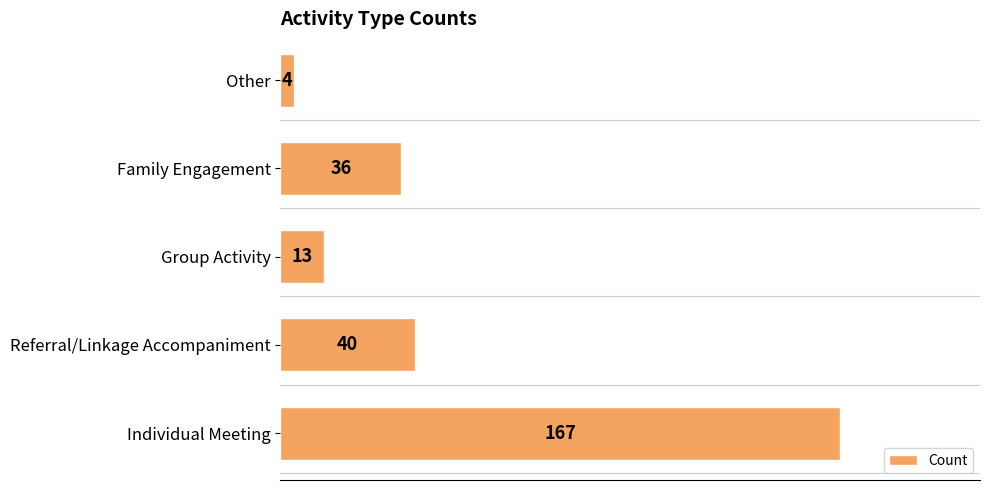

Where is the data nearest to the value 85?

Referral/Linkage Accompaniment